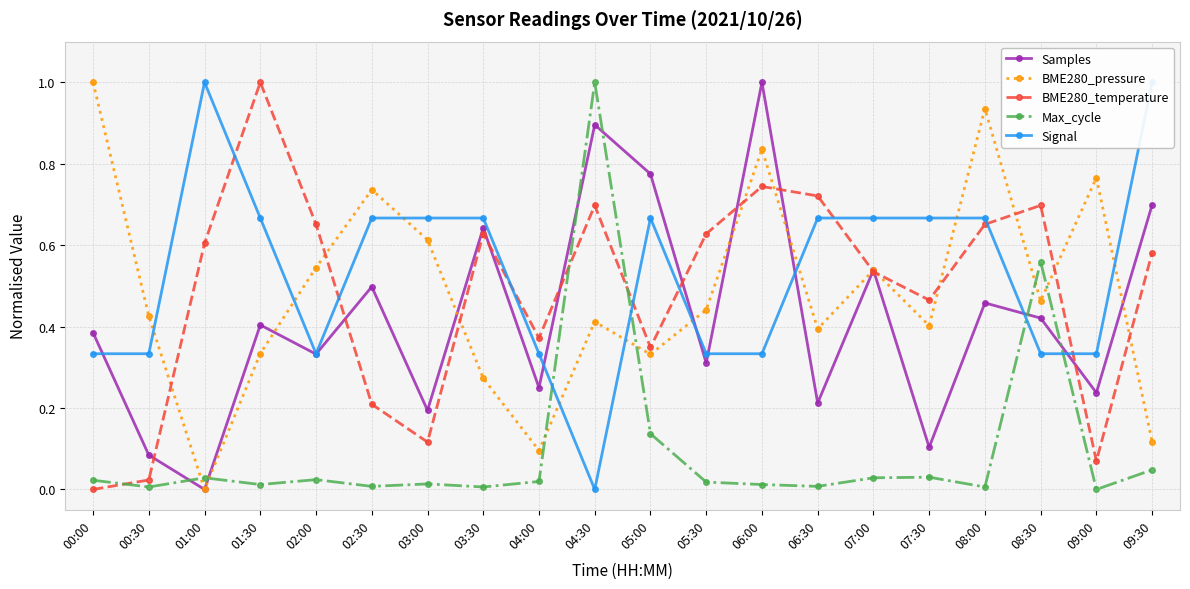

What is the average value of the BME280_pressure series?

0.5